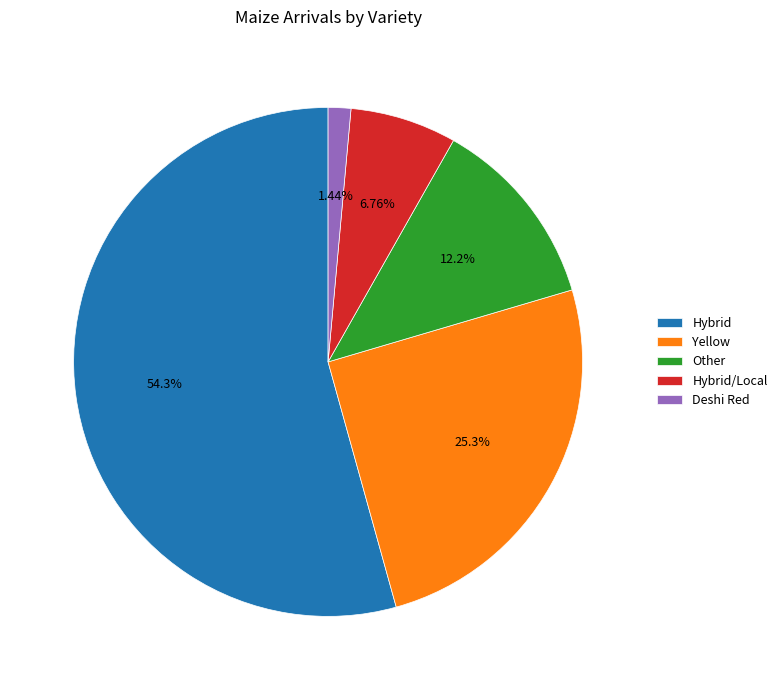

How much of the chart is everything except Other?

87.8%